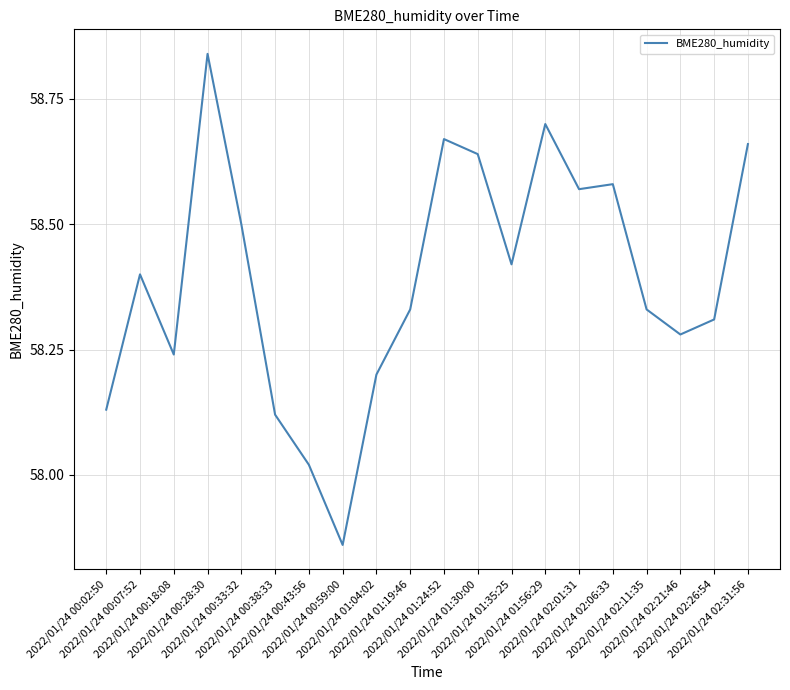

What is the difference between the maximum and minimum values?

1.0